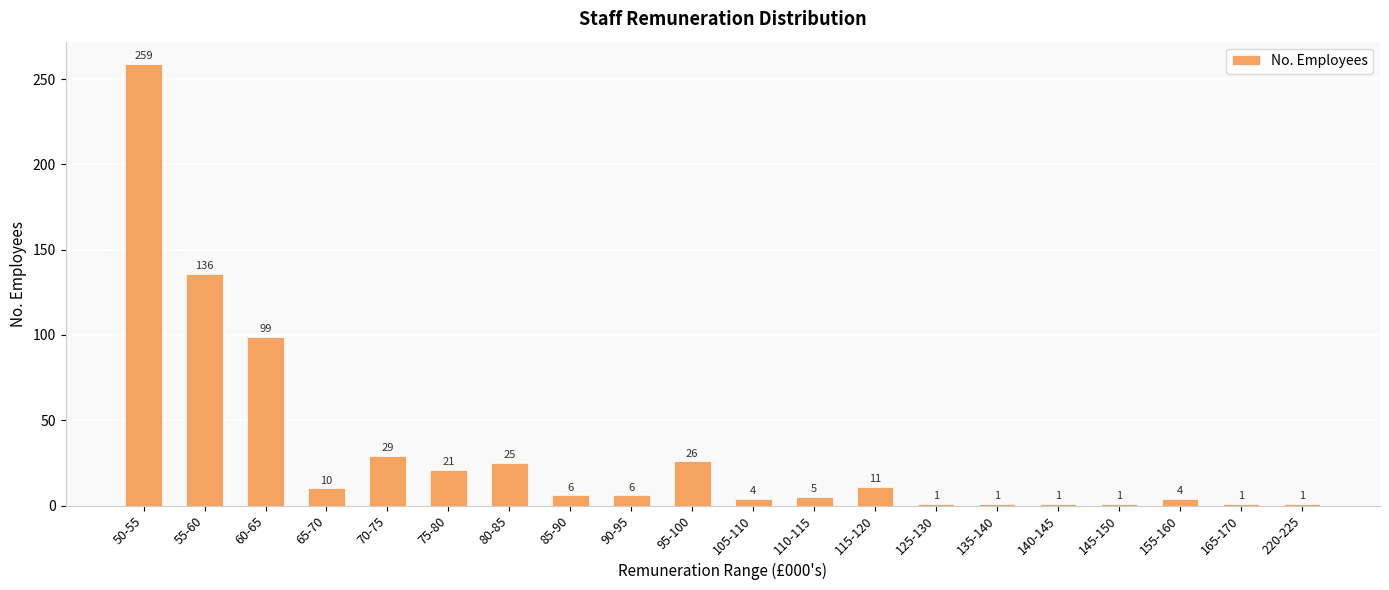

Where does the data first go above 6?

50-55